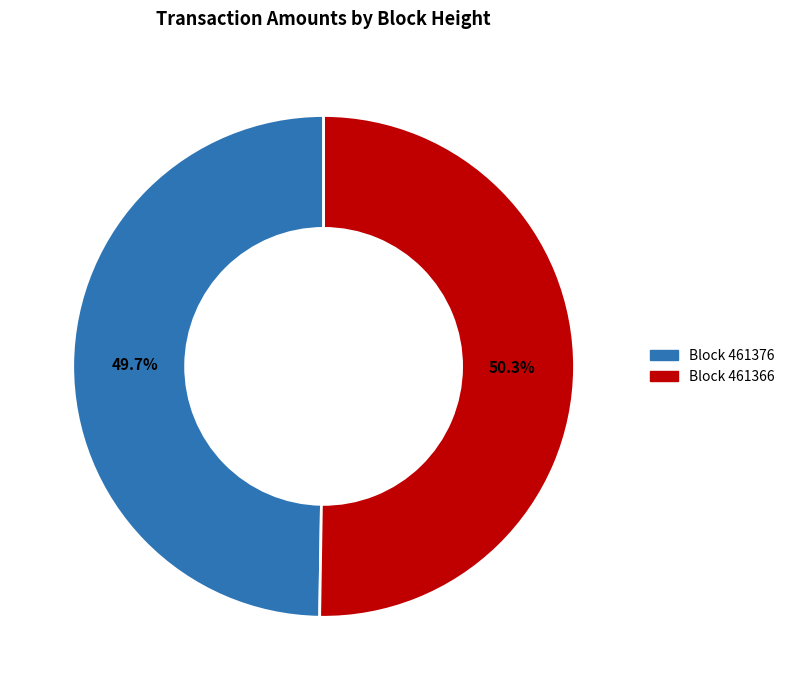

Is there a majority slice in this chart?

Yes